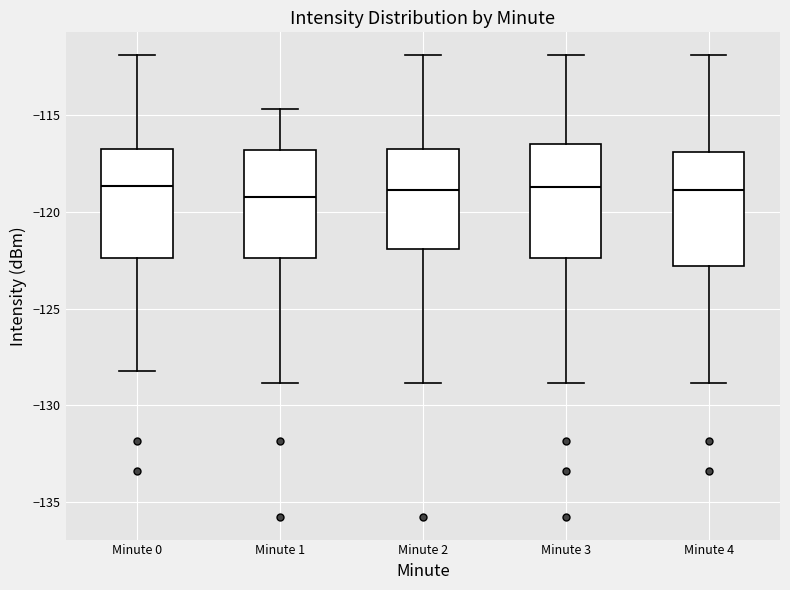

Reading left to right, transcribe this box plot: for each box, give where its median line is, the range the box spans, and where its two whiskers end, as read against the y-axis. The values are not printed on the chart, so give them approximately, as read against the axis.

Minute 0: median -118.5, box -122.5 to -116.5, whiskers -128.0 to -112.0
Minute 1: median -119.0, box -122.5 to -117.0, whiskers -129.0 to -114.5
Minute 2: median -119.0, box -122.0 to -116.5, whiskers -129.0 to -112.0
Minute 3: median -118.5, box -122.5 to -116.5, whiskers -129.0 to -112.0
Minute 4: median -119.0, box -123.0 to -117.0, whiskers -129.0 to -112.0